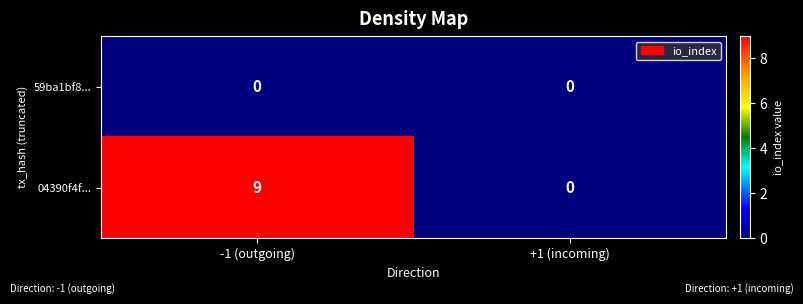

Rank the series by their maximum value, from highest to lowest.

04390f4f..., 59ba1bf8...